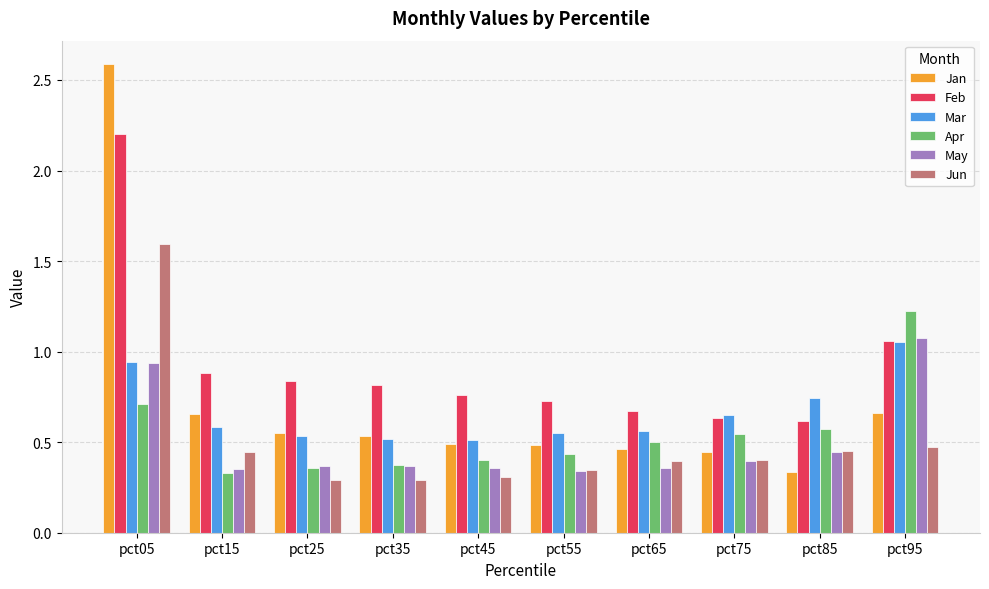

Is it true that May equals 0.4 at pct45?

True